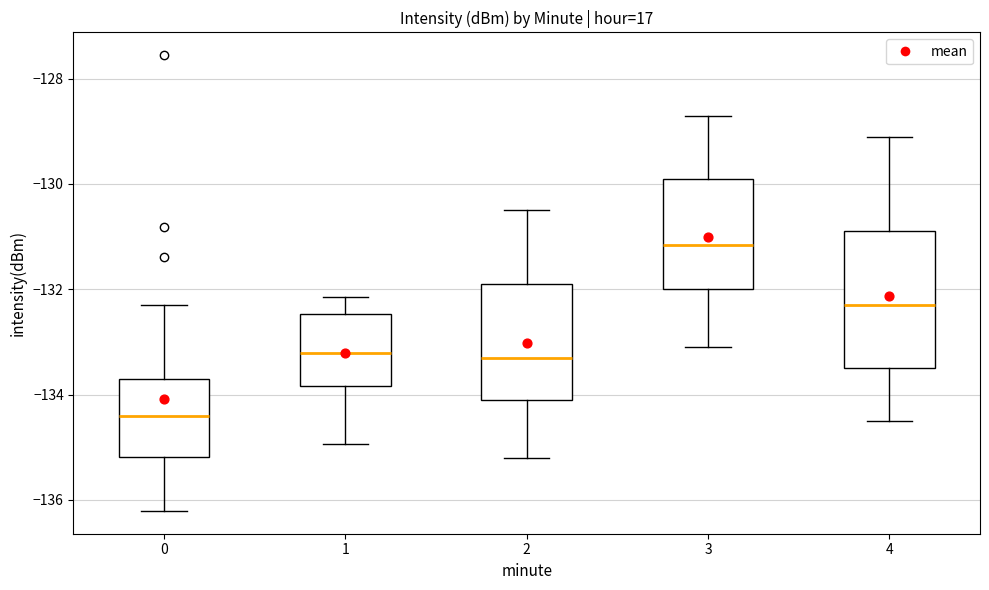

Where does the lower whisker of the box at x = 3 end on the y-axis? The values are not printed on the chart, so give them approximately, as read against the axis.

-133.0